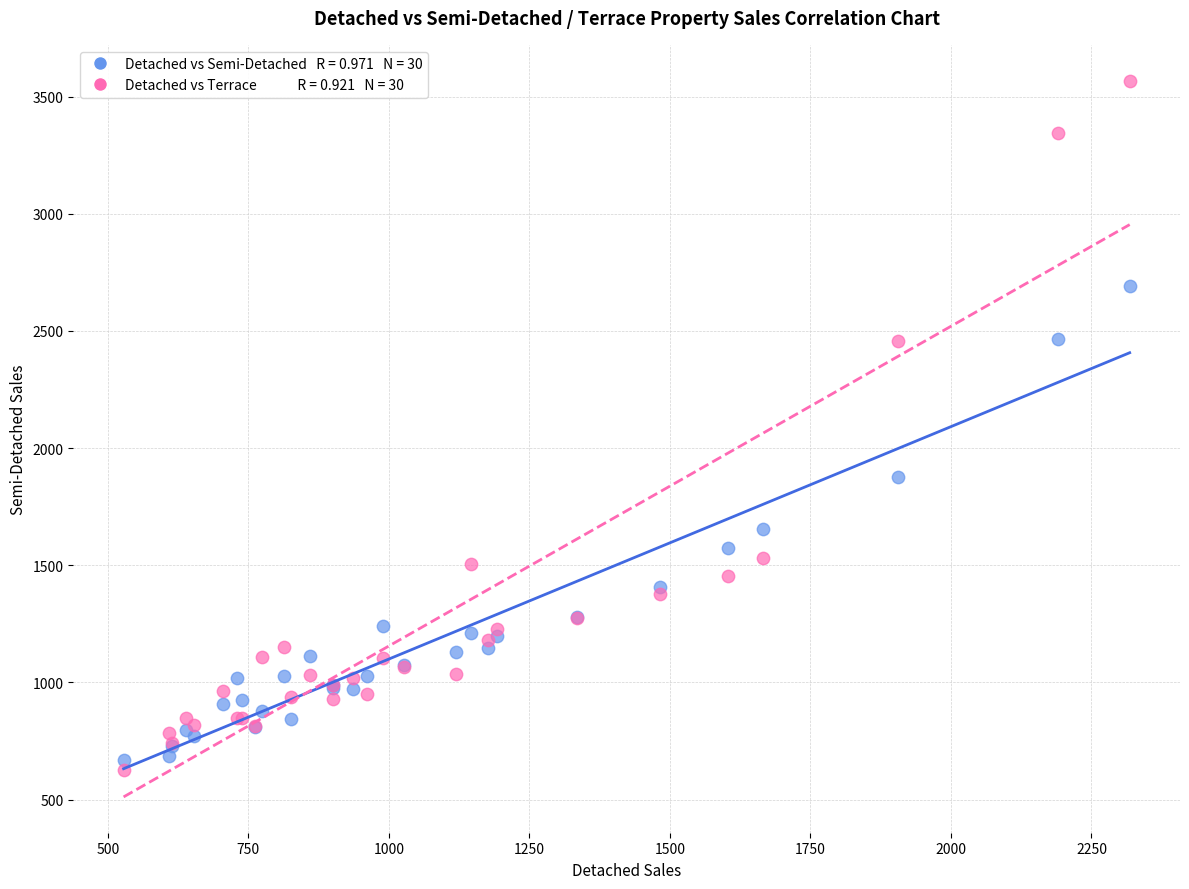

Across all series, what Y value is closest to 2096?

1875